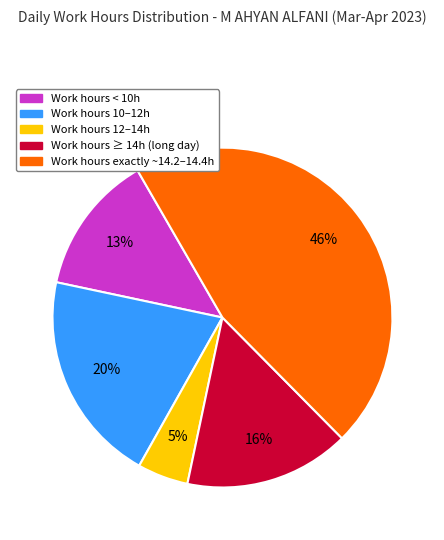

To the nearest percent, what percentage of the pie is Work hours < 10h?

13%